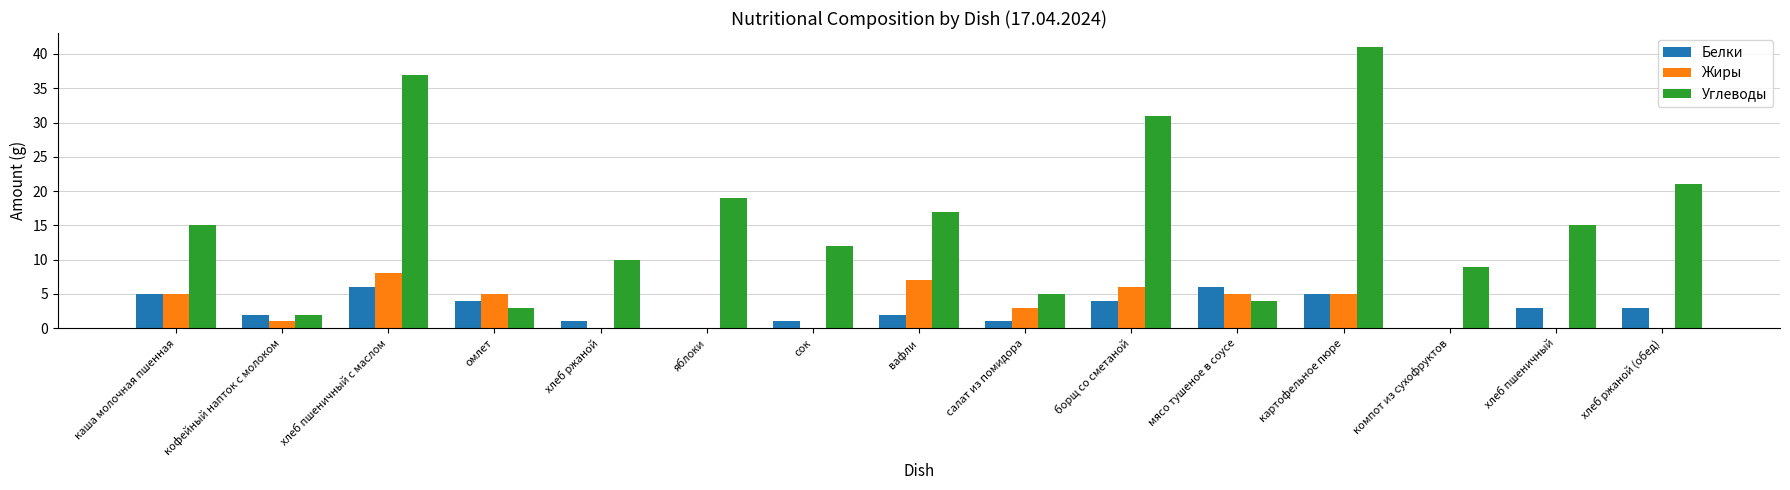

True or false: Белки has a value of 2 at вафли.

True